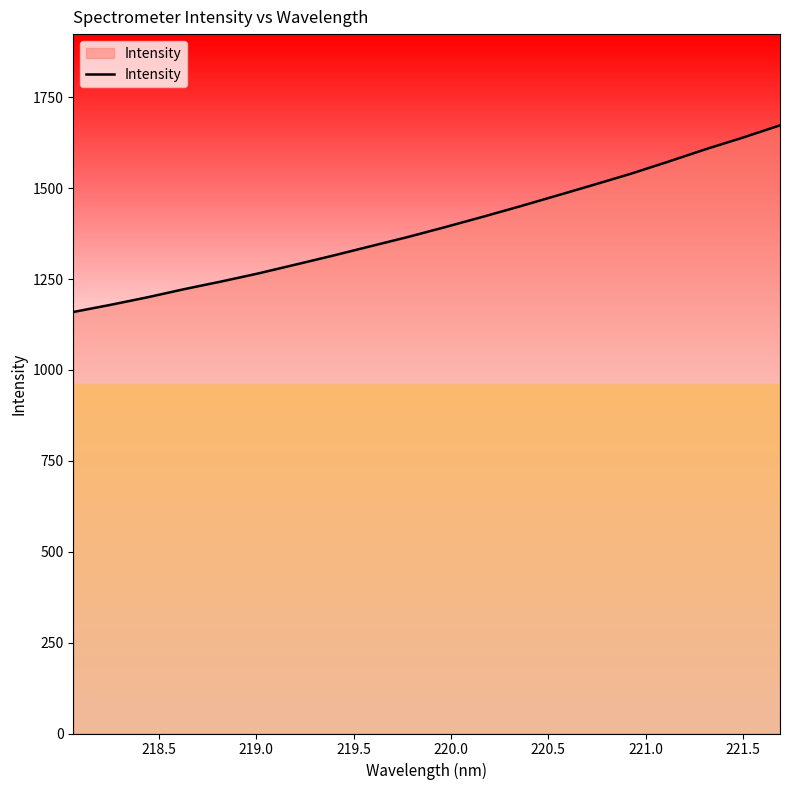

What is the maximum value shown in the chart?

1672.9